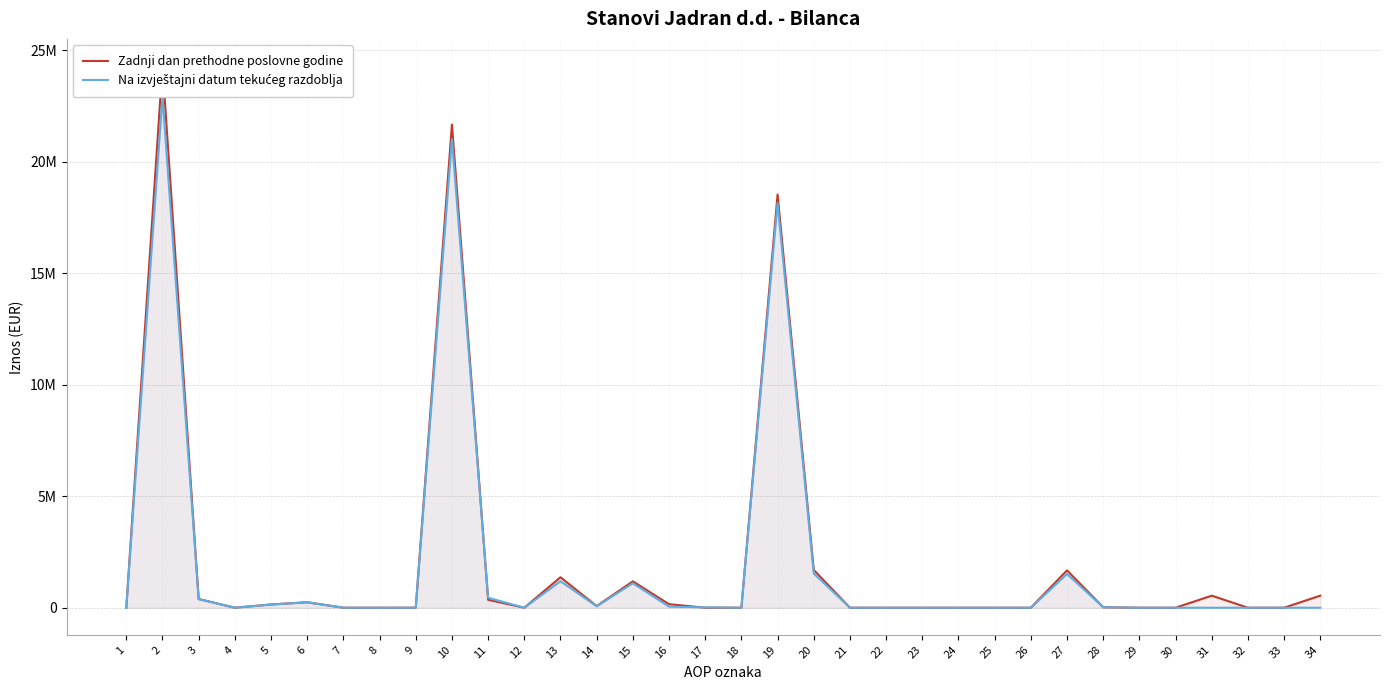

Between which two adjacent categories do Zadnji dan prethodne poslovne godine and Na izvještajni datum tekućeg razdoblja first intersect?

5 and 6